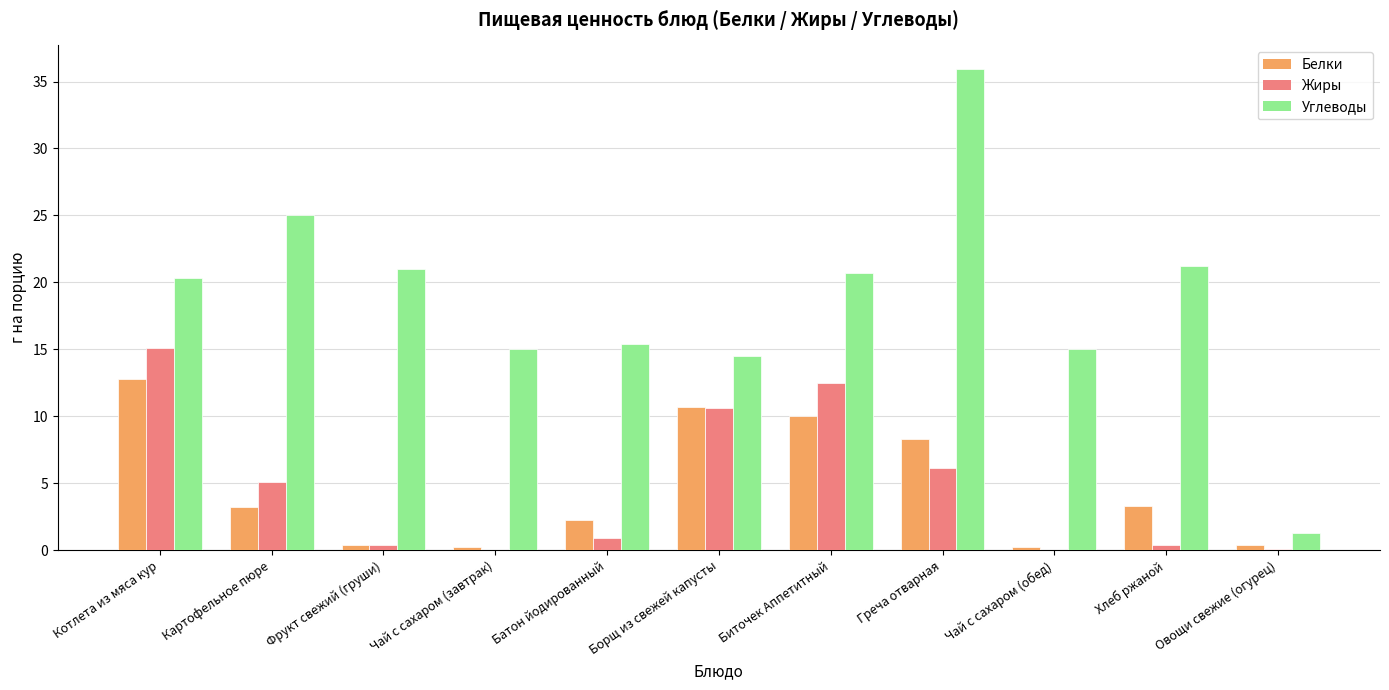

What is the sum of the Жиры values at Биточек Аппетитный and Борщ из свежей капусты?

23.1